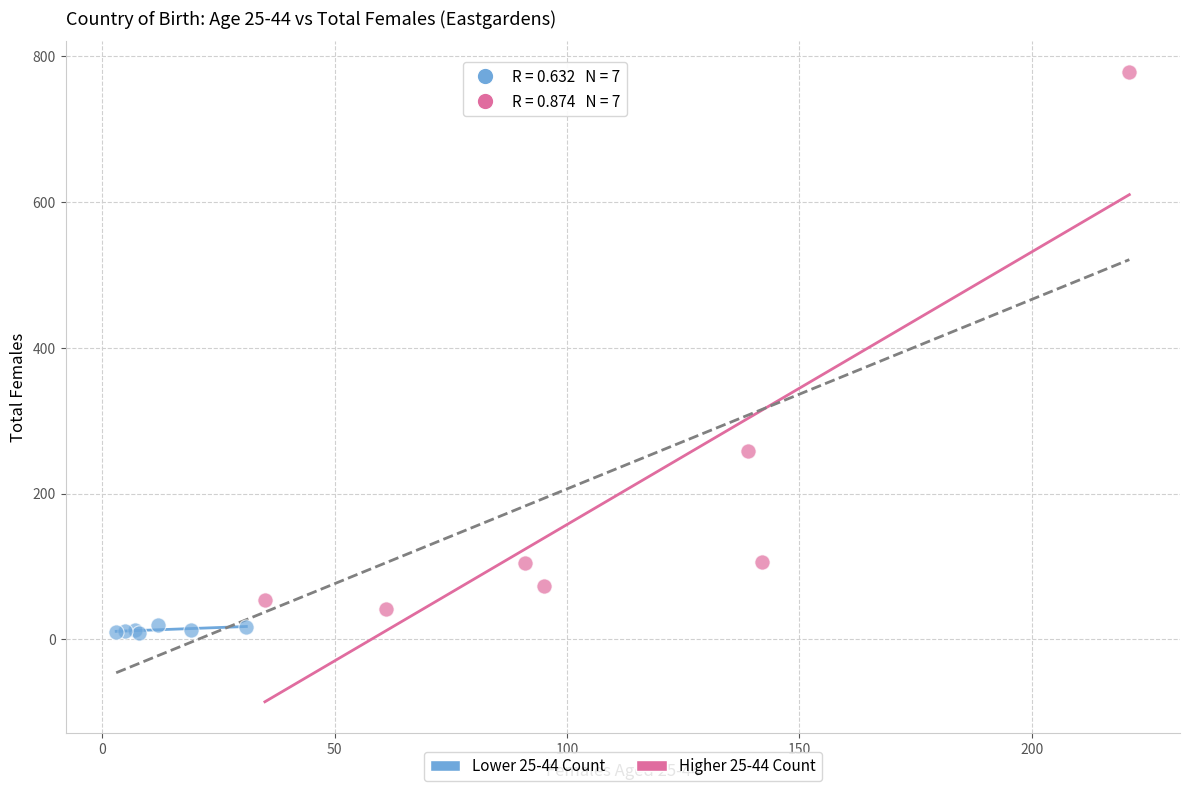

Which series reaches the minimum Y coordinate?

Lower 25-44 Count